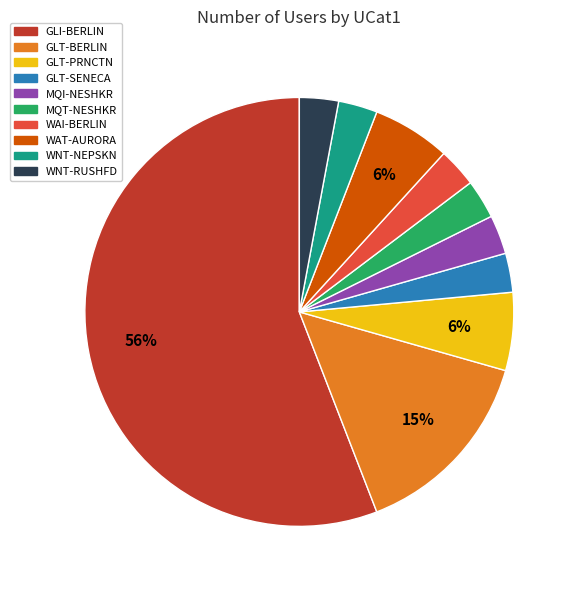

Is it true that GLI-BERLIN is 61% of the pie?

False